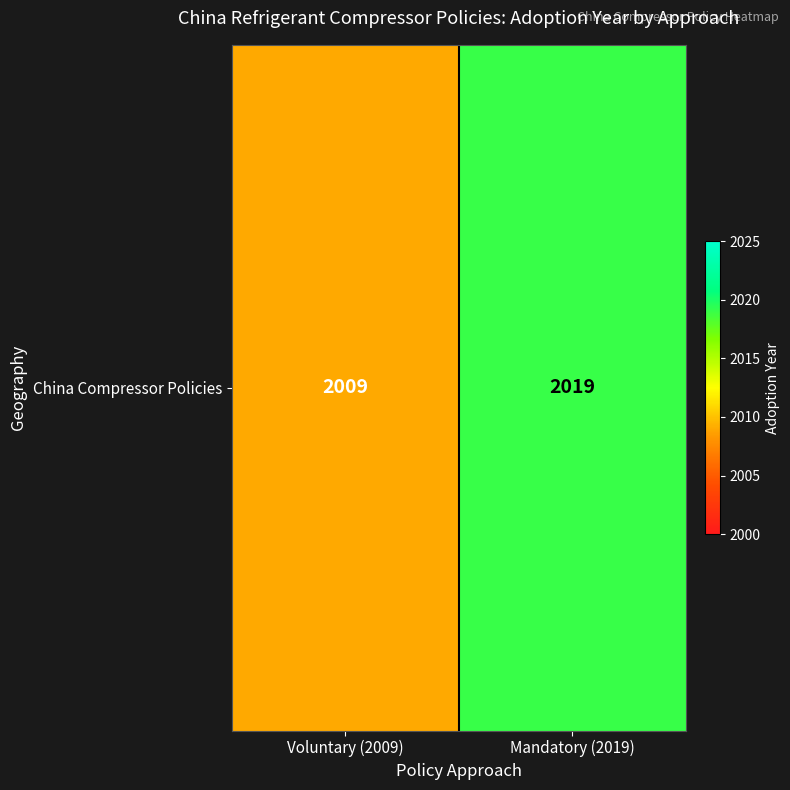

How many series are shown in this chart?

1